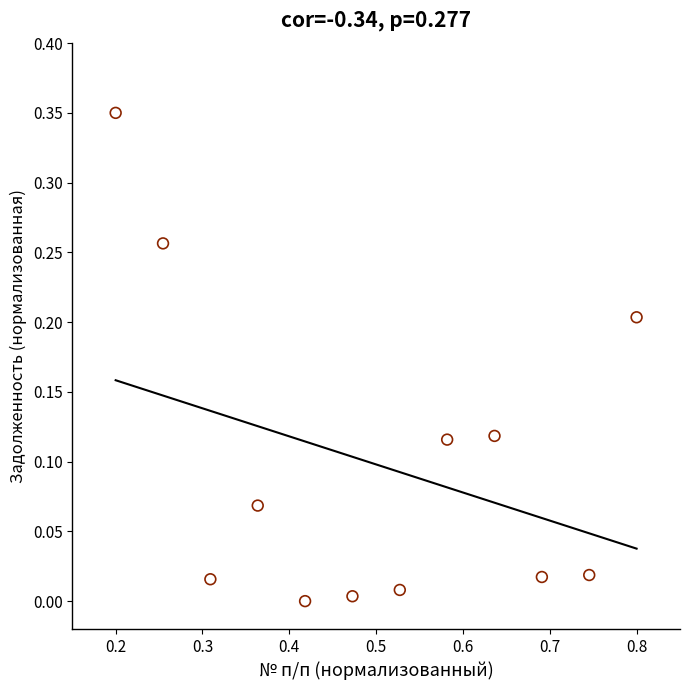

What is the range of X values (max minus min)?

0.6